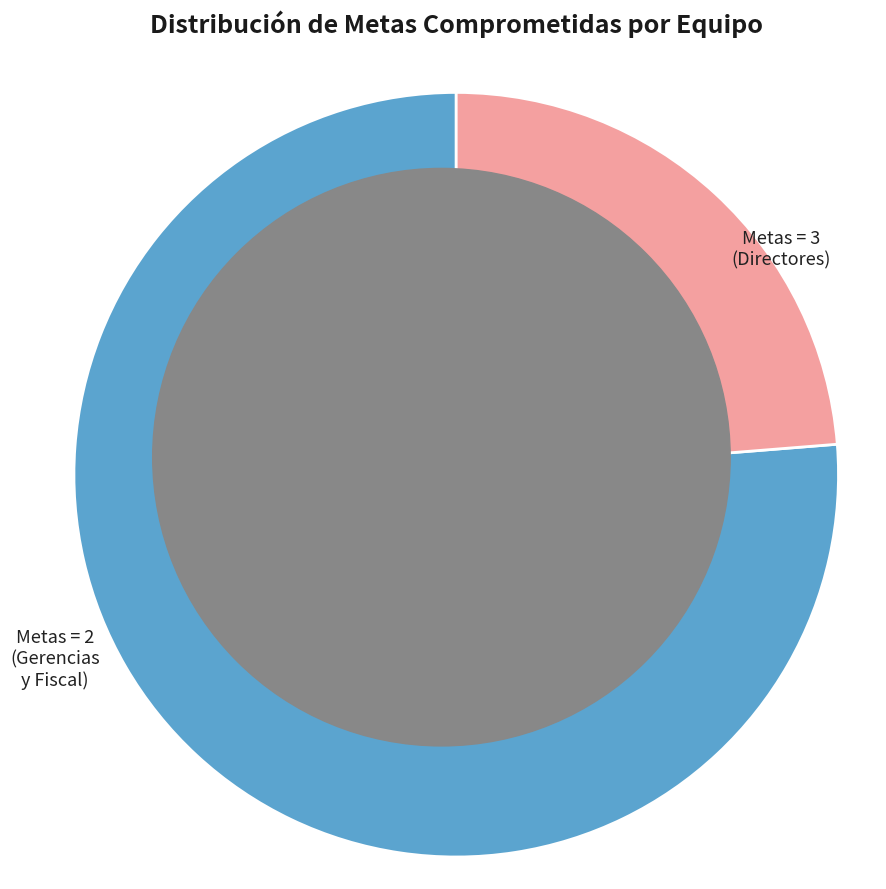

Is there a majority slice in this chart?

Yes